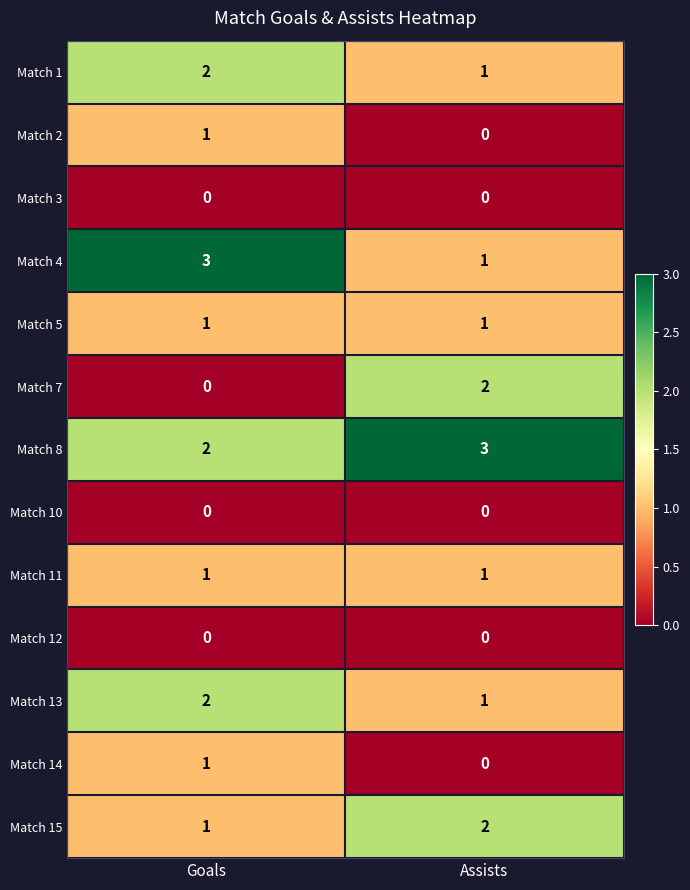

Reading left to right, list all the values displayed in this chart.

Match 1: Goals=2	Assists=1
Match 2: Goals=1	Assists=0
Match 3: Goals=0	Assists=0
Match 4: Goals=3	Assists=1
Match 5: Goals=1	Assists=1
Match 7: Goals=0	Assists=2
Match 8: Goals=2	Assists=3
Match 10: Goals=0	Assists=0
Match 11: Goals=1	Assists=1
Match 12: Goals=0	Assists=0
Match 13: Goals=2	Assists=1
Match 14: Goals=1	Assists=0
Match 15: Goals=1	Assists=2